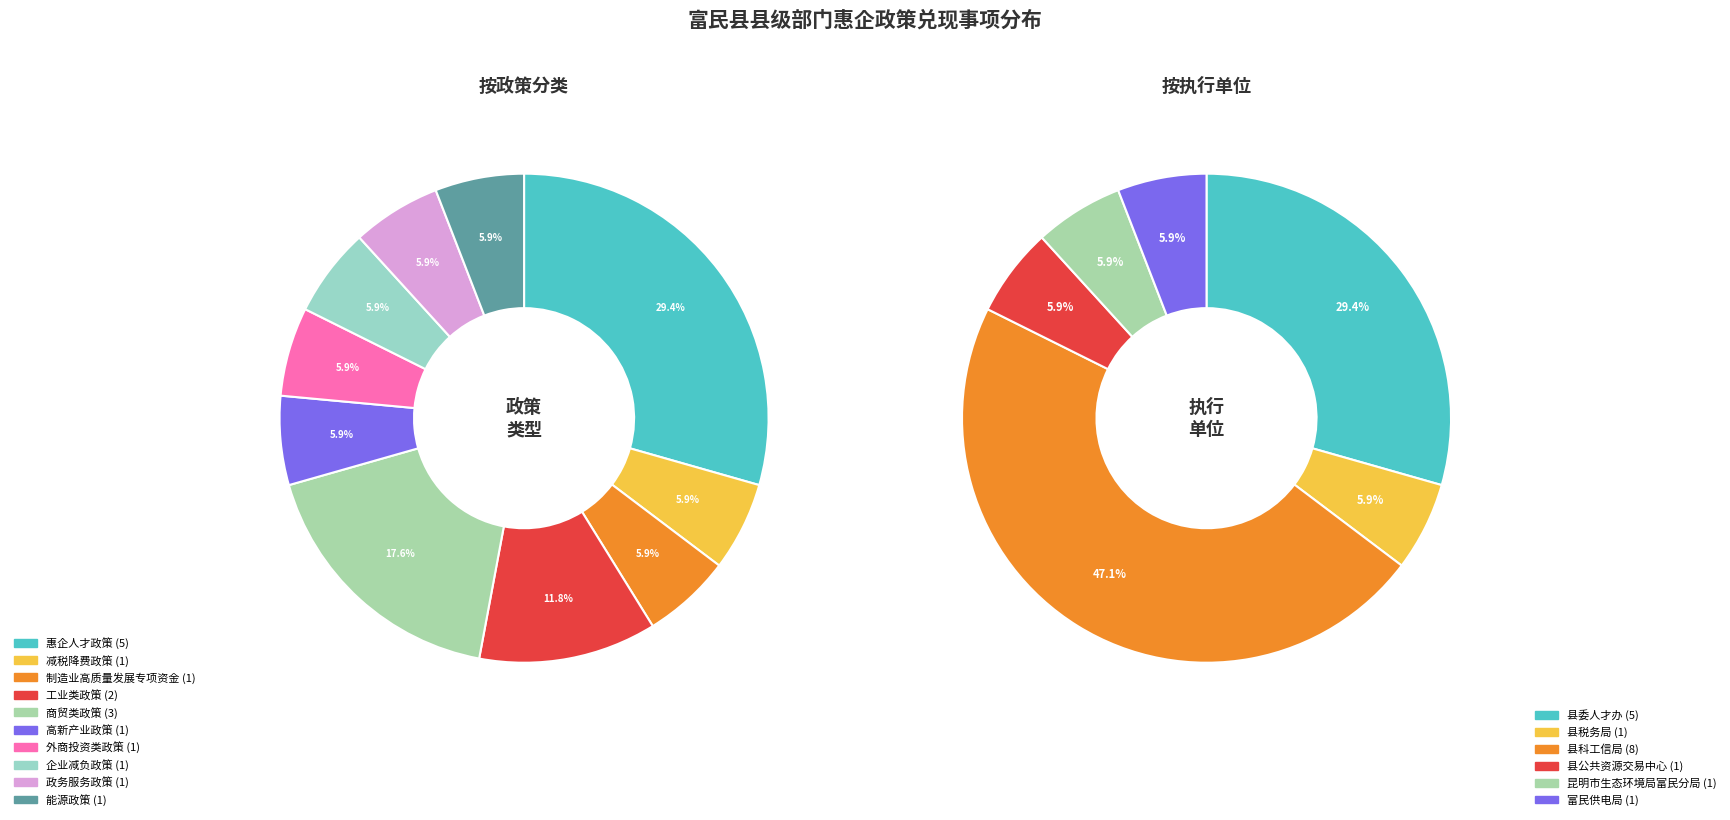

How many segments does this pie chart have?

10